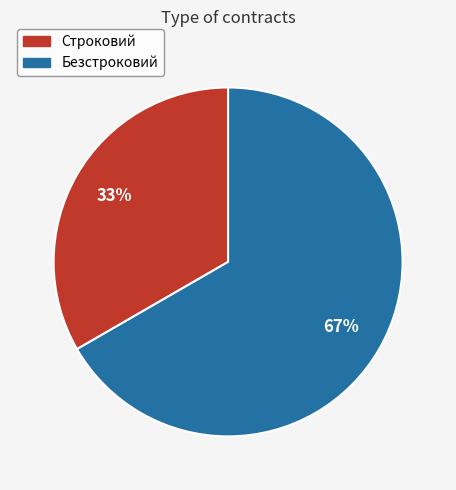

Which slice is the smallest?

Строковий